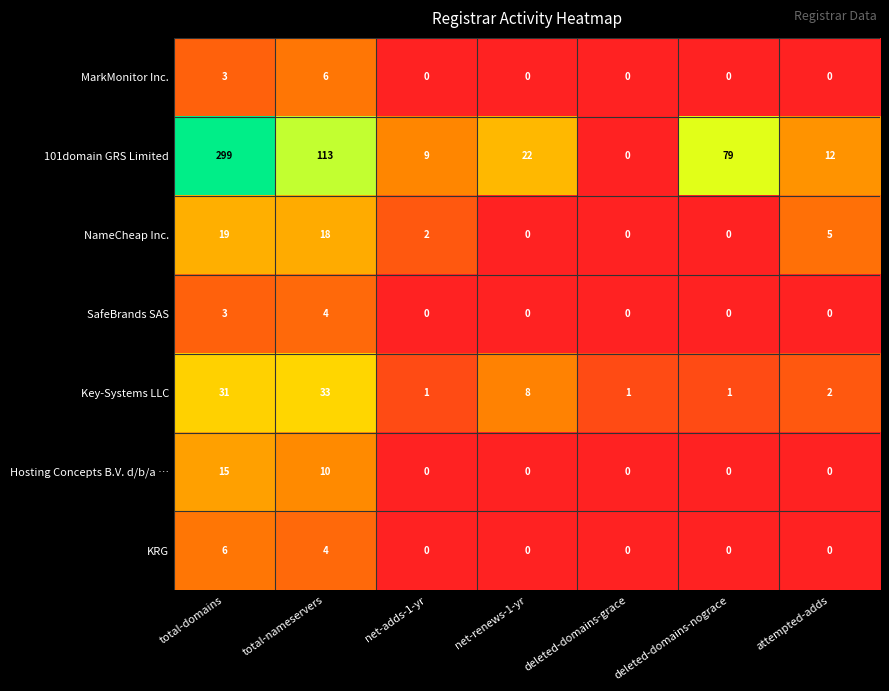

Is it true that MarkMonitor Inc. equals 0 at net-adds-1-yr?

True